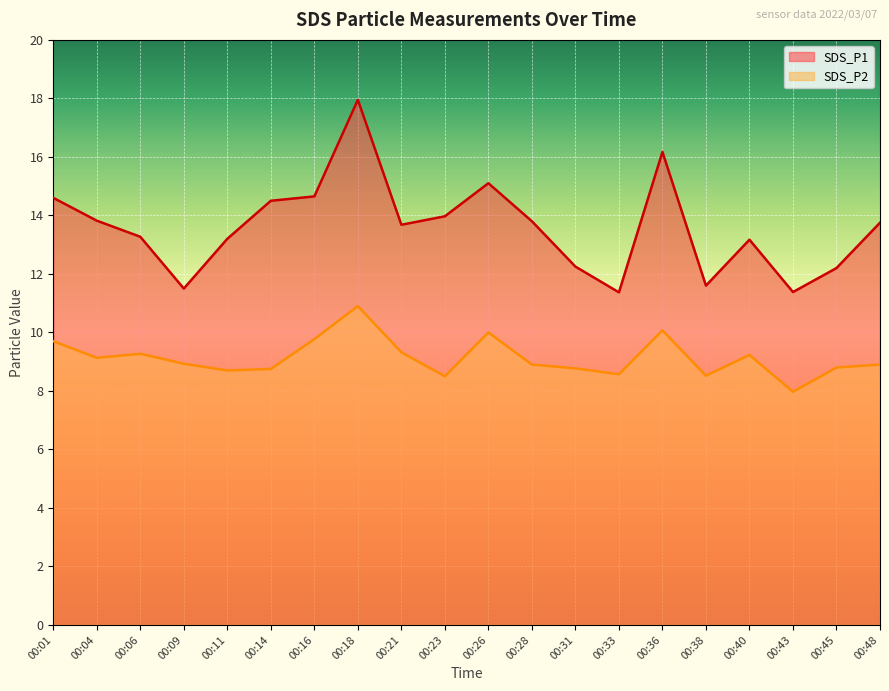

True or false: SDS_P1 has a value of 17.9 at 00:18.

True